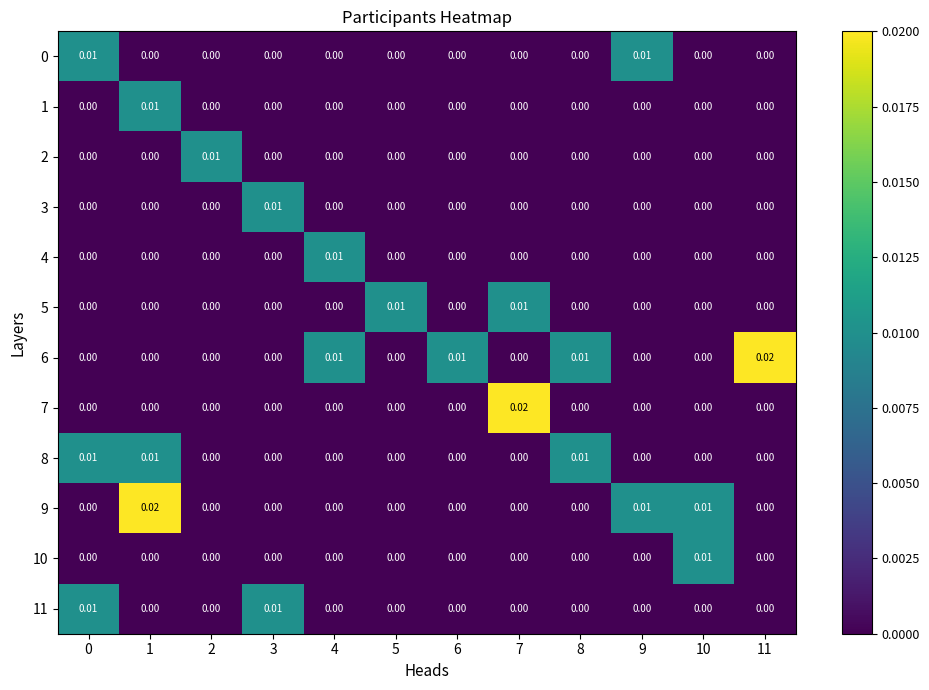

Is the value of 8 at 8 greater than the value of 10 at 3?

Yes